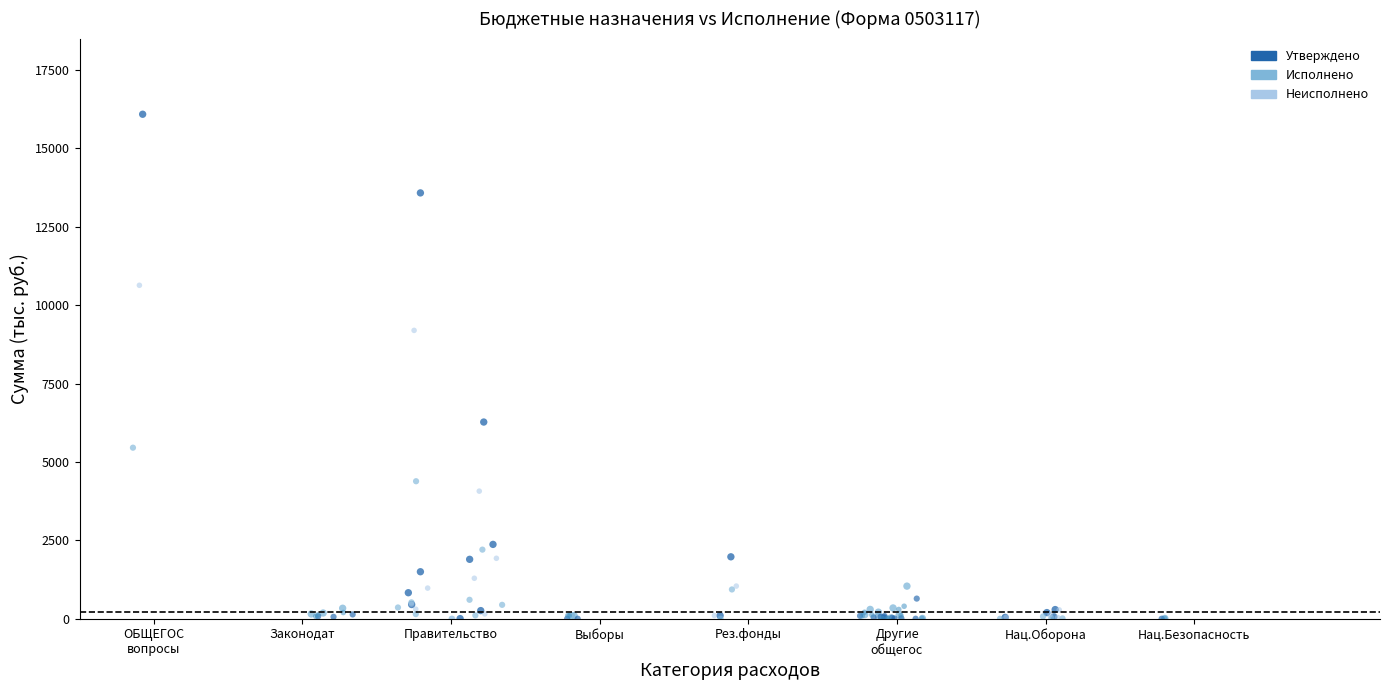

Which series reaches the maximum Y coordinate?

Утверждено